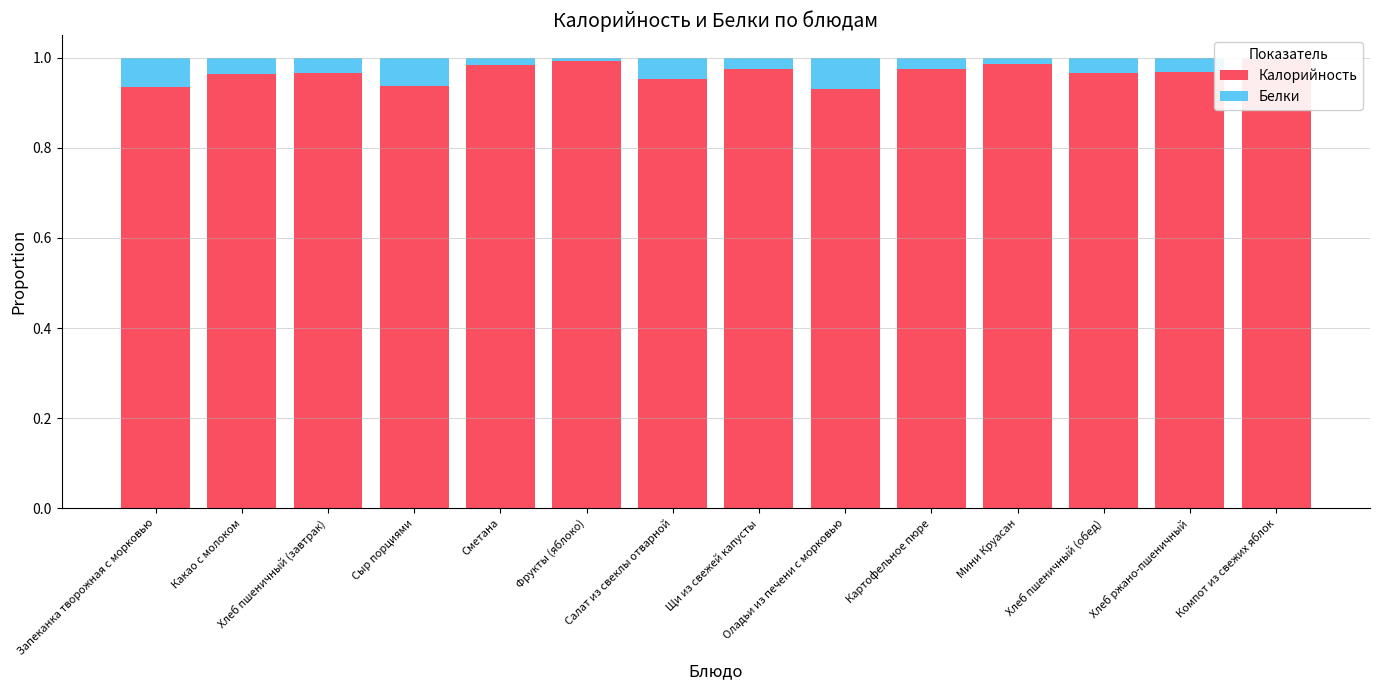

What are all the series names shown in the legend?

Калорийность, Белки